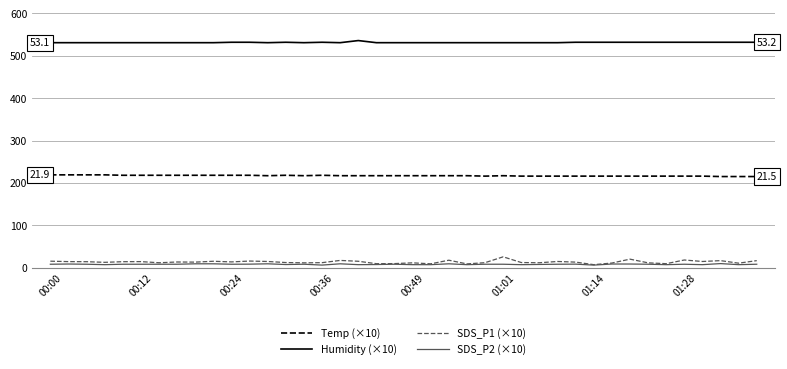

What is the maximum value shown in the chart?

536.0